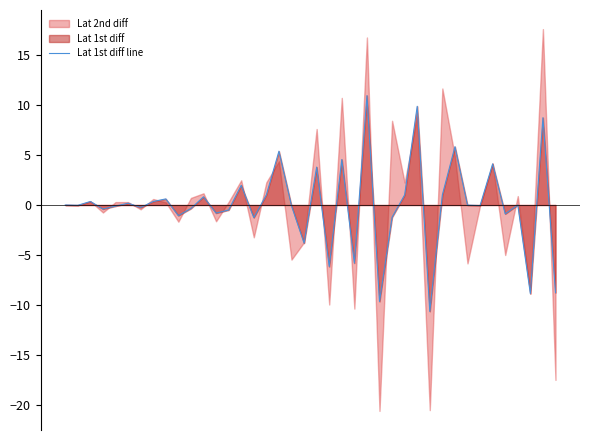

Reading left to right, what are all the values shown in this chart?

0.0	-0.0	0.4	-0.4	-0.1	0.2	-0.2	0.3	0.6	-1.1	-0.4	0.8	-0.8	-0.5	2.0	-1.3	1.0	5.4	-0.1	-3.8	3.8	-6.2	4.6	-5.8	10.9	-9.7	-1.2	1.0	9.9	-10.6	1.0	5.8	-0.0	-0.1	4.1	-0.9	0.0	-8.9	8.7	-8.8